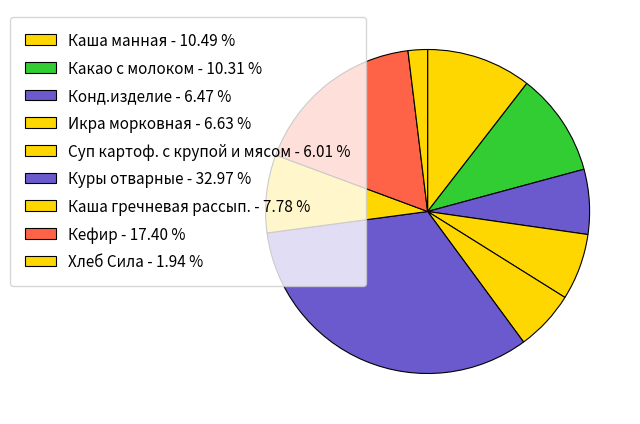

Combined, do Какао с молоком and Конд.изделие account for over 50%?

No